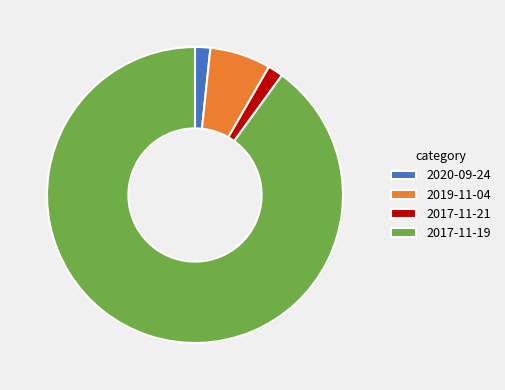

Count the number of slices in the pie.

4